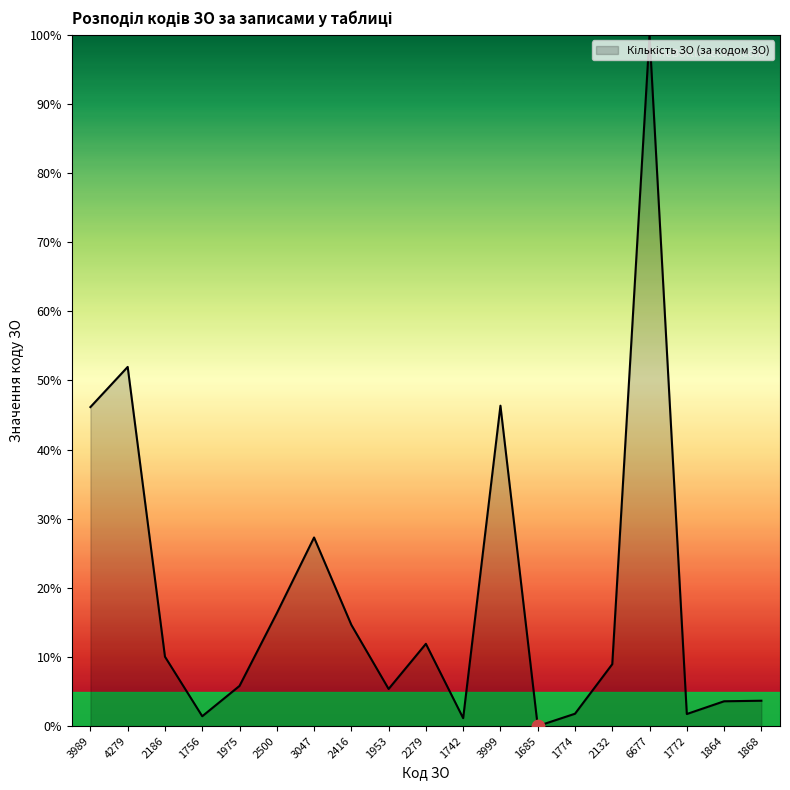

Which has a higher value, 2132 or 2416?

2416